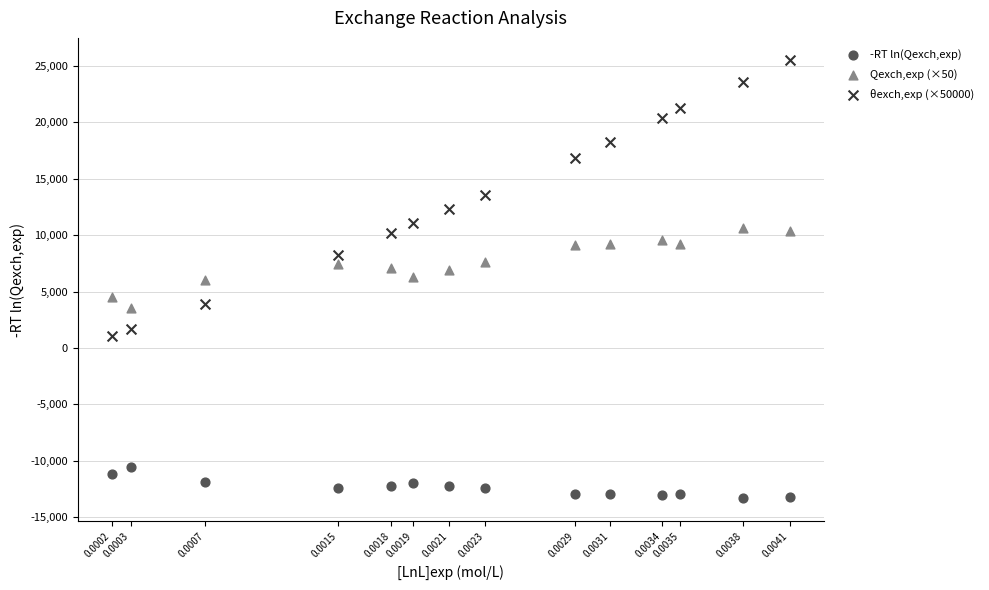

Across all data points, what is the range of Y values (max minus min)?

38811.1